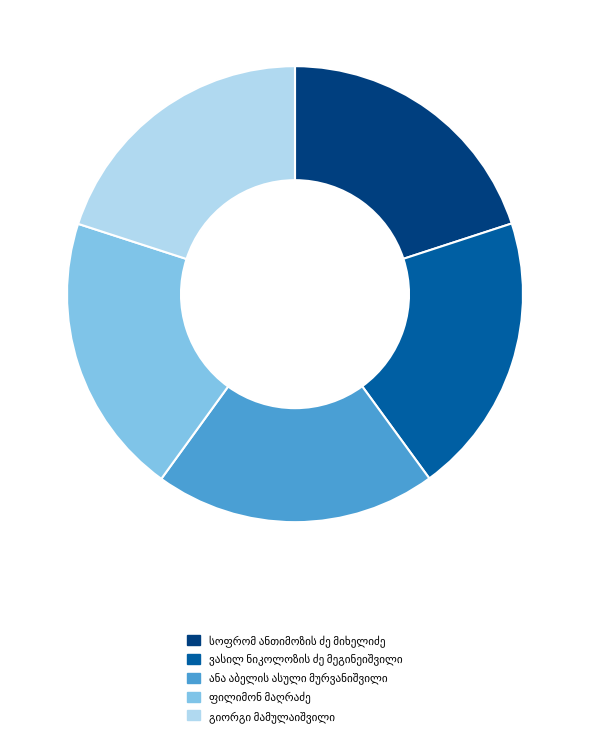

Does any single category account for the majority?

No